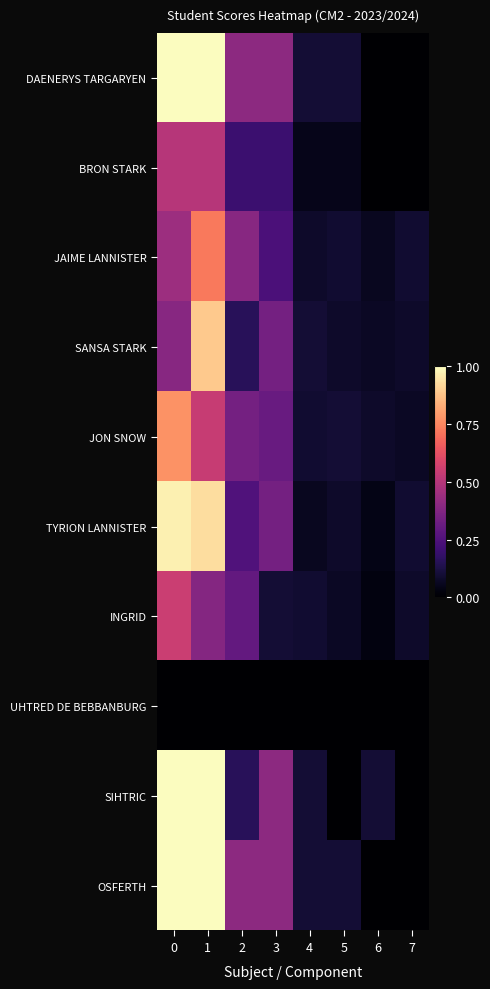

Reading left to right, what are all the values shown in this chart?

DAENERYS TARGARYEN: 0=1.0	1=1.0	2=0.4	3=0.4	4=0.1	5=0.1	6=0.0	7=0.0
BRON STARK: 0=0.5	1=0.5	2=0.2	3=0.2	4=0.1	5=0.1	6=0.0	7=0.0
JAIME LANNISTER: 0=0.4	1=0.7	2=0.4	3=0.2	4=0.1	5=0.1	6=0.1	7=0.1
SANSA STARK: 0=0.4	1=0.9	2=0.2	3=0.3	4=0.1	5=0.1	6=0.1	7=0.1
JON SNOW: 0=0.8	1=0.5	2=0.3	3=0.3	4=0.1	5=0.1	6=0.1	7=0.1
TYRION LANNISTER: 0=1.0	1=0.9	2=0.2	3=0.3	4=0.1	5=0.1	6=0.0	7=0.1
INGRID: 0=0.6	1=0.4	2=0.3	3=0.1	4=0.1	5=0.1	6=0.0	7=0.1
UHTRED DE BEBBANBURG: 0=0.0	1=0.0	2=0.0	3=0.0	4=0.0	5=0.0	6=0.0	7=0.0
SIHTRIC: 0=1.0	1=1.0	2=0.2	3=0.4	4=0.1	5=0.0	6=0.1	7=0.0
OSFERTH: 0=1.0	1=1.0	2=0.4	3=0.4	4=0.1	5=0.1	6=0.0	7=0.0